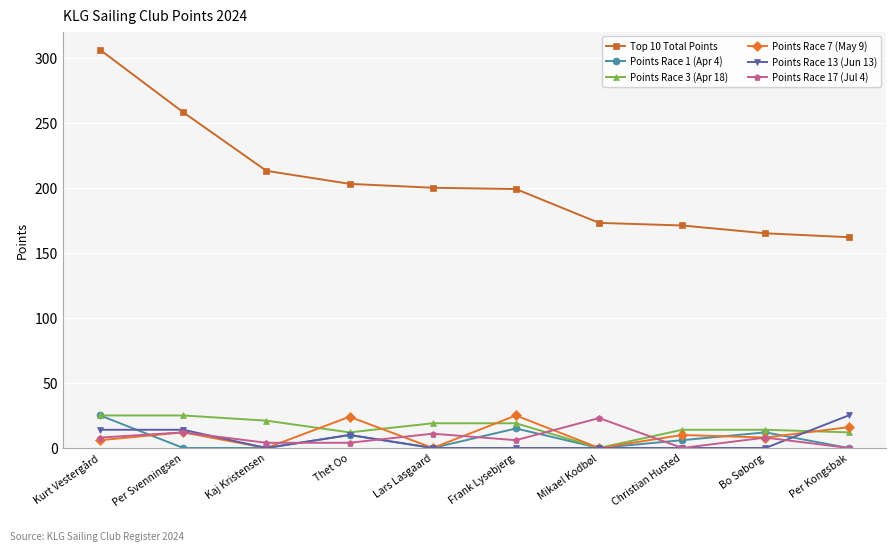

What is the label of the 4th point from the left?

Thet Oo